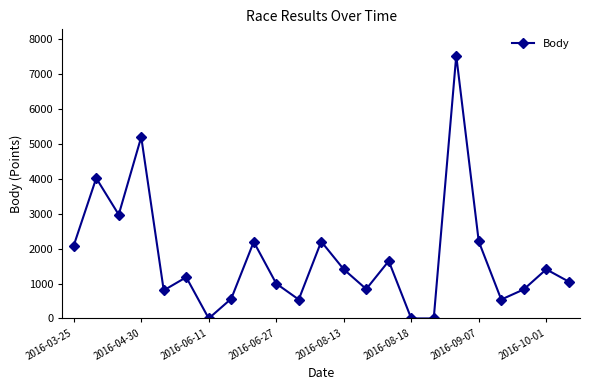

What is the maximum value shown in the chart?

7524